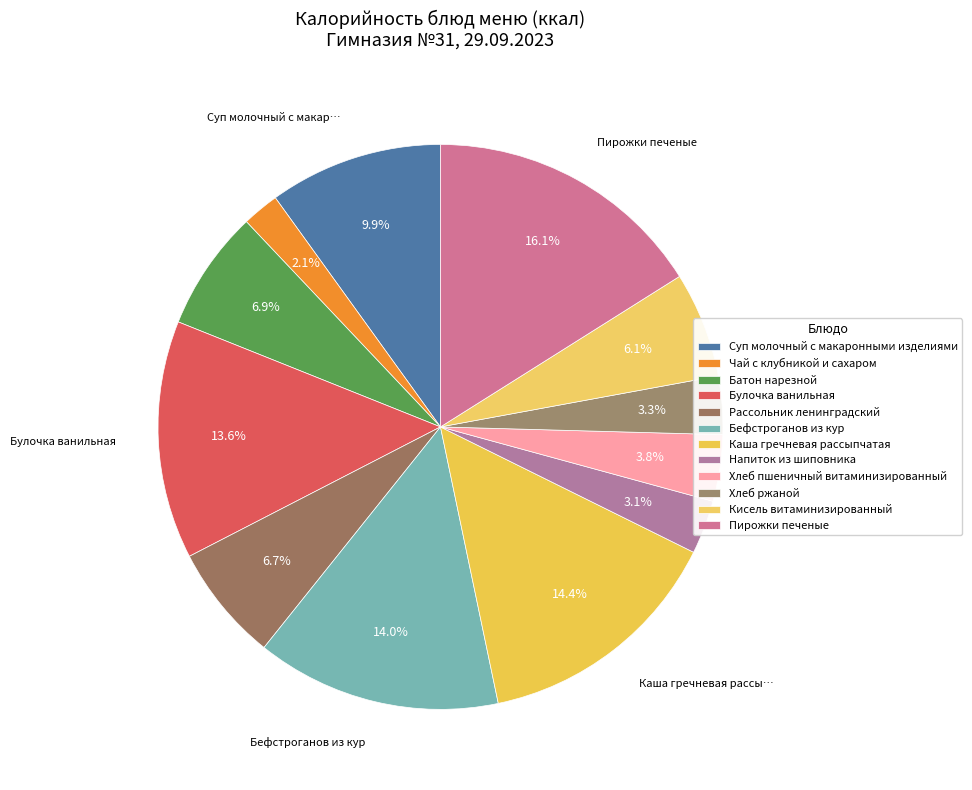

Count the number of slices in the pie.

12